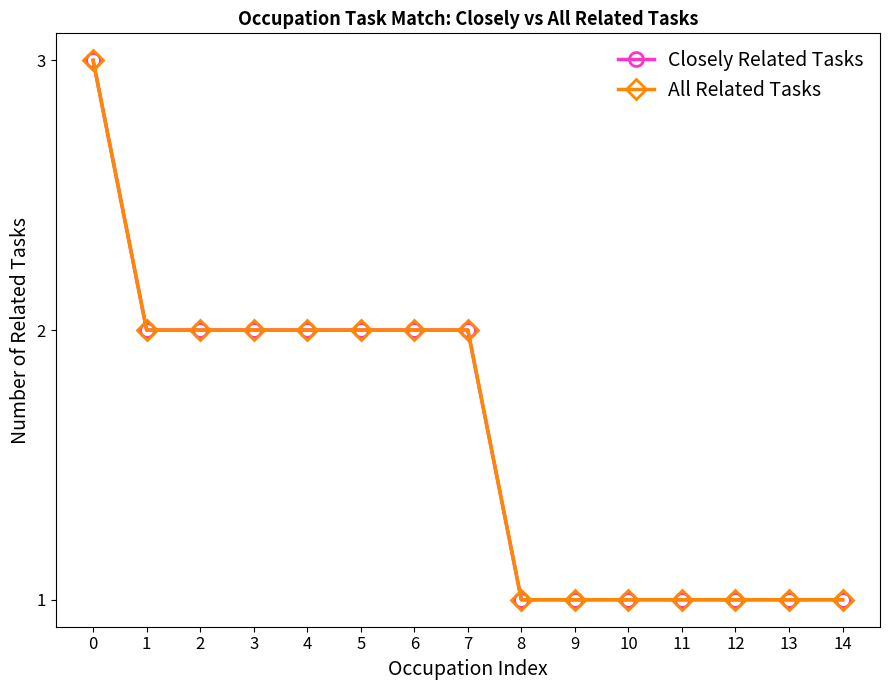

True or false: All Related Tasks and Closely Related Tasks intersect in this chart.

False